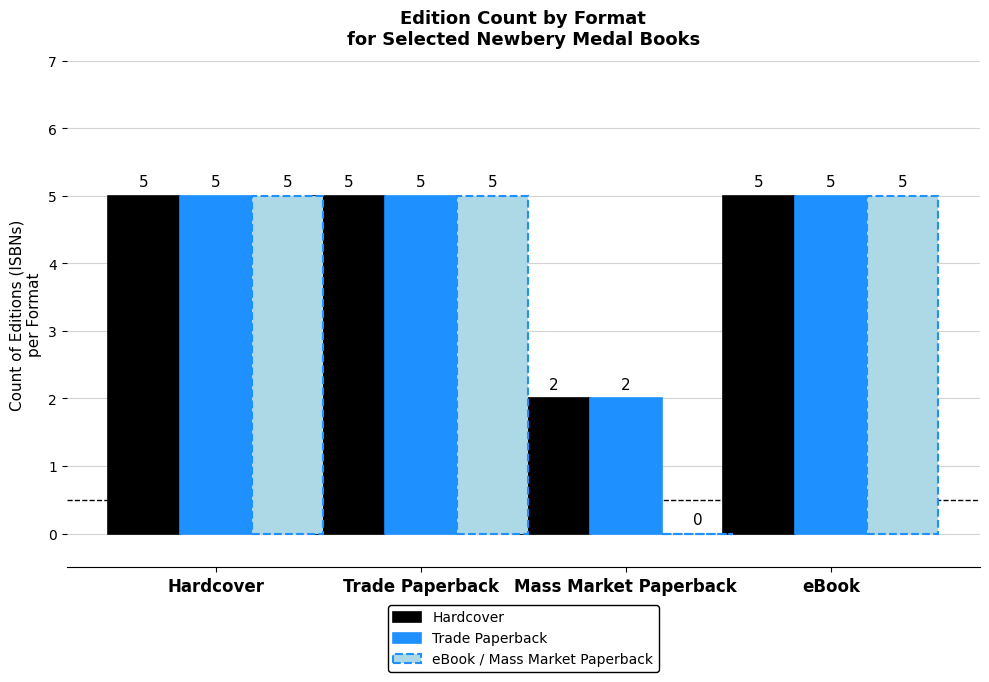

Which series changed the most between Mass Market Paperback and eBook?

eBook / Mass Market Paperback